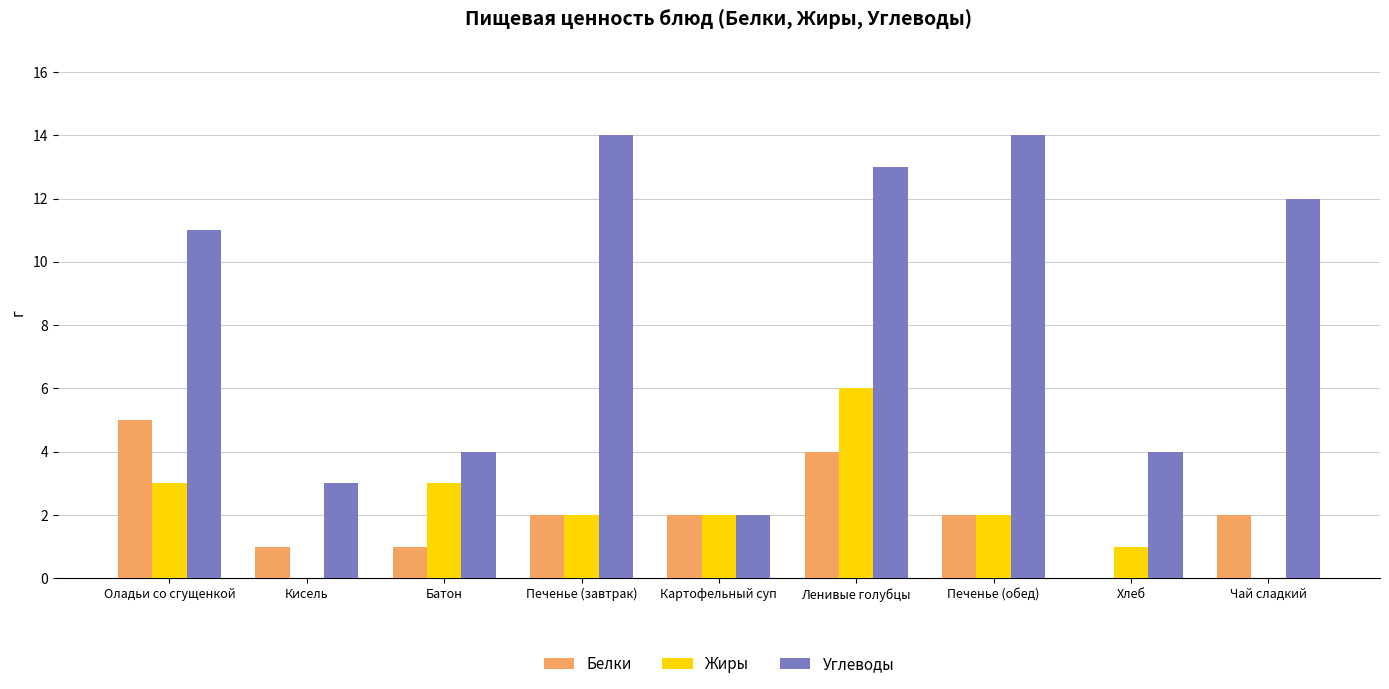

What is the spread (max minus min) of values at Батон?

3